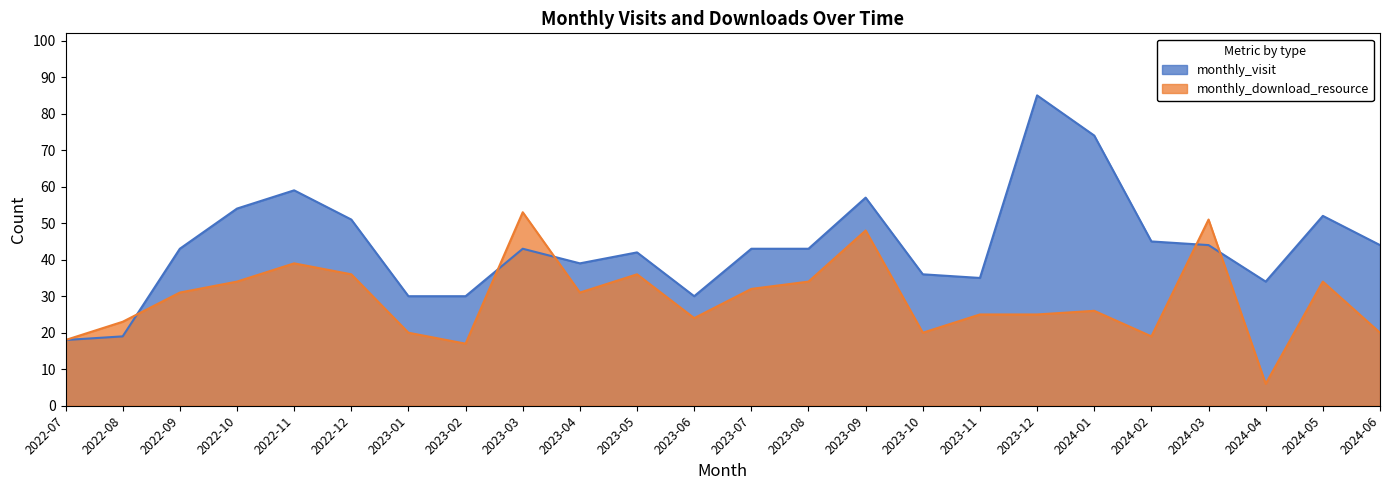

Rank the categories by monthly_download_resource value from lowest to highest.

2024-04, 2023-02, 2022-07, 2024-02, 2023-01, 2023-10, 2024-06, 2022-08, 2023-06, 2023-11, 2023-12, 2024-01, 2022-09, 2023-04, 2023-07, 2022-10, 2023-08, 2024-05, 2022-12, 2023-05, 2022-11, 2023-09, 2024-03, 2023-03